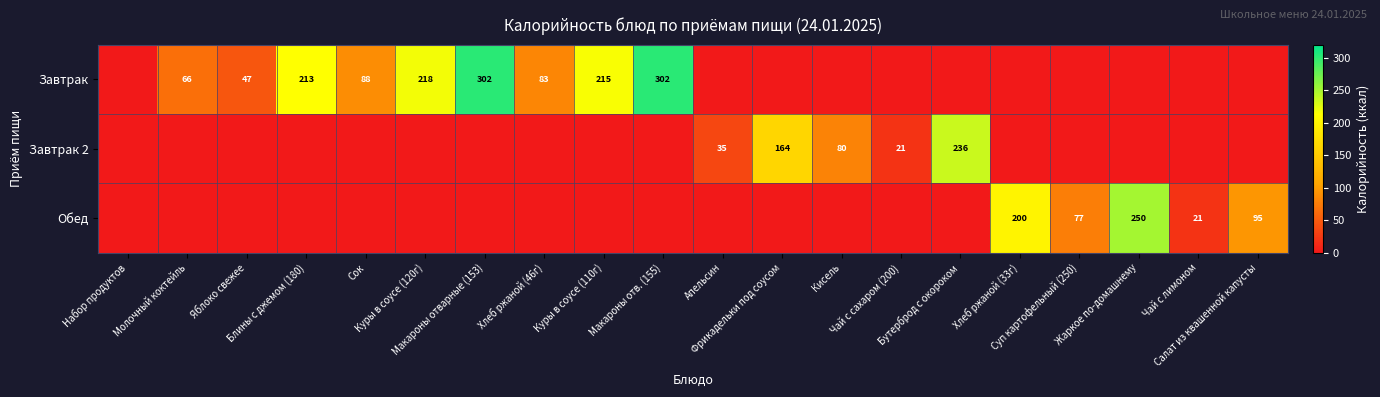

Where is Завтрак 2 nearest to the value 118?

Кисель